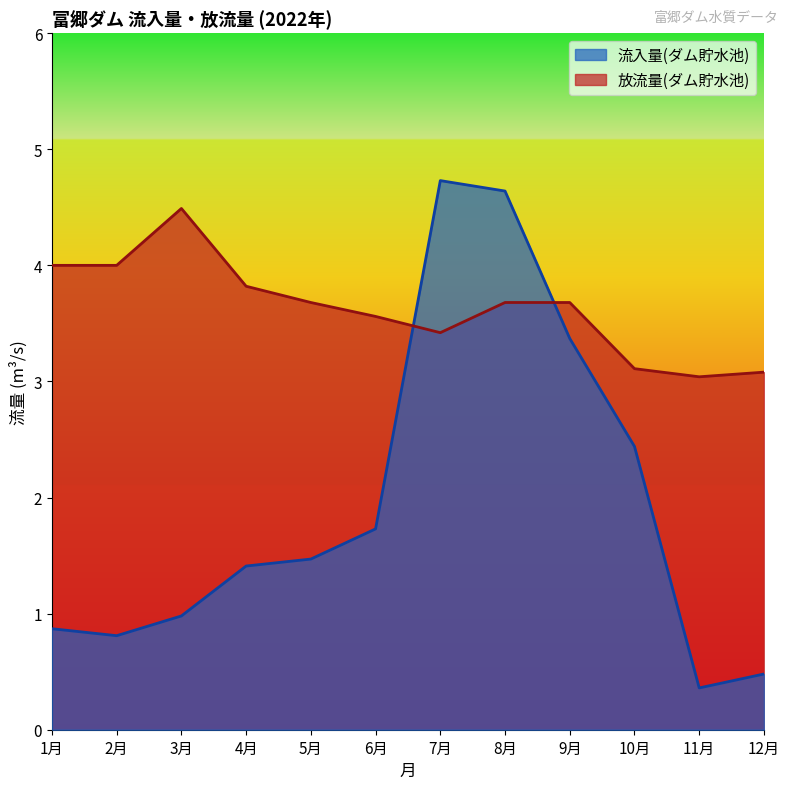

Does the chart have visible grid lines?

No